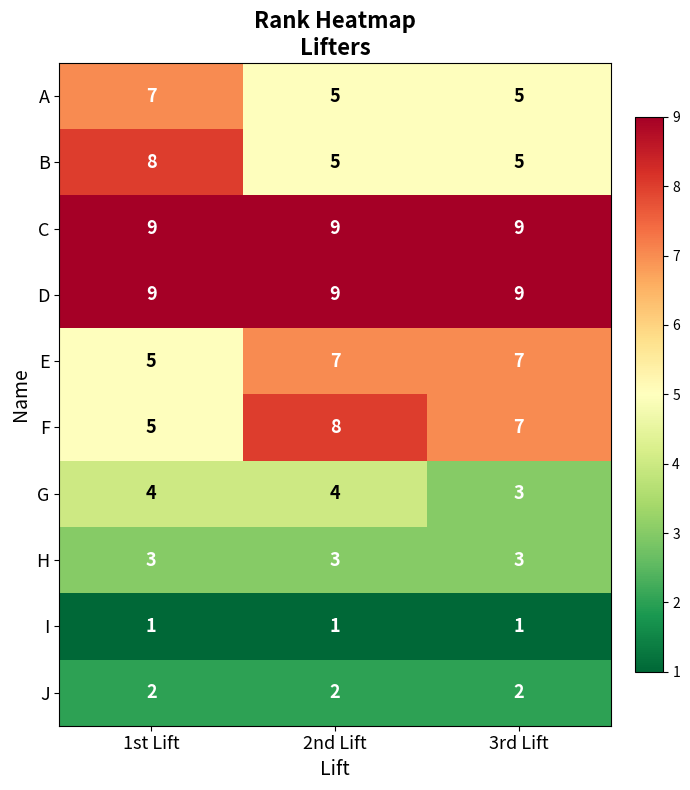

Count the number of categories in the chart.

3